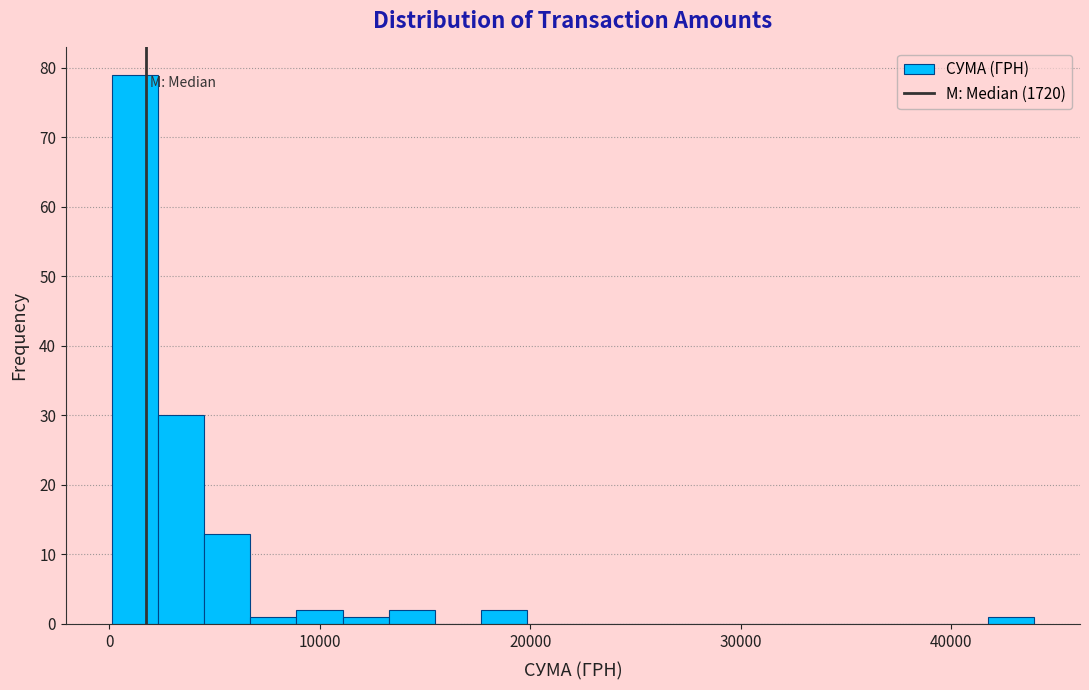

Around what value on the x-axis is the tallest bar? Give the approximate position of its centre, as read against the axis.

1000